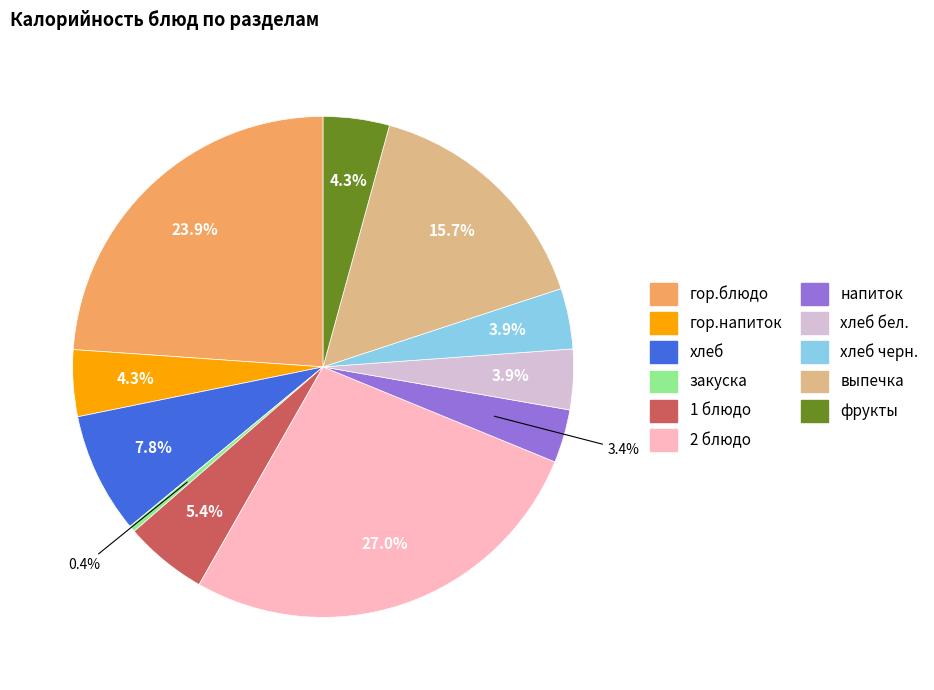

Is there any slice that represents more than half of the pie?

No